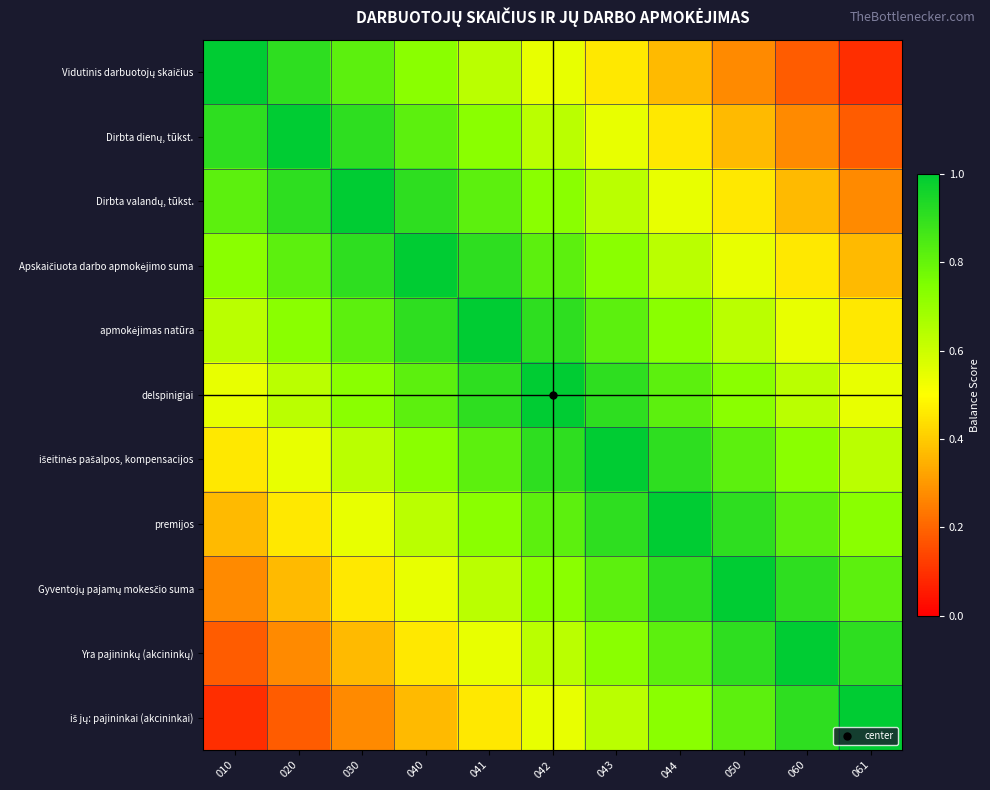

Which category has the highest value across all series?

010